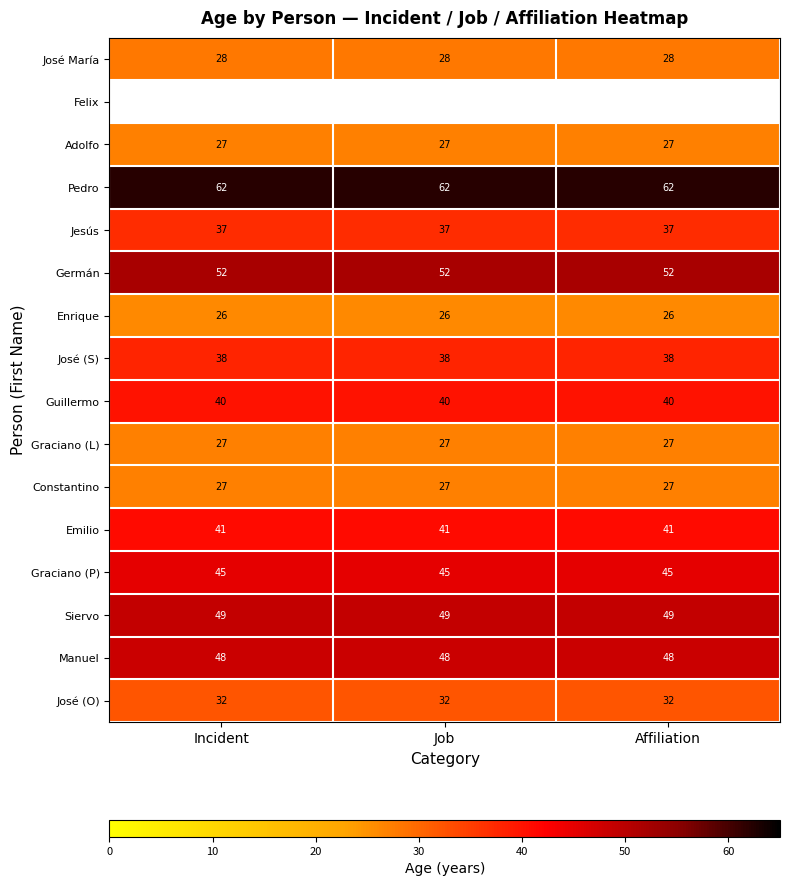

Is it true that Adolfo equals 45.8 at Job?

False